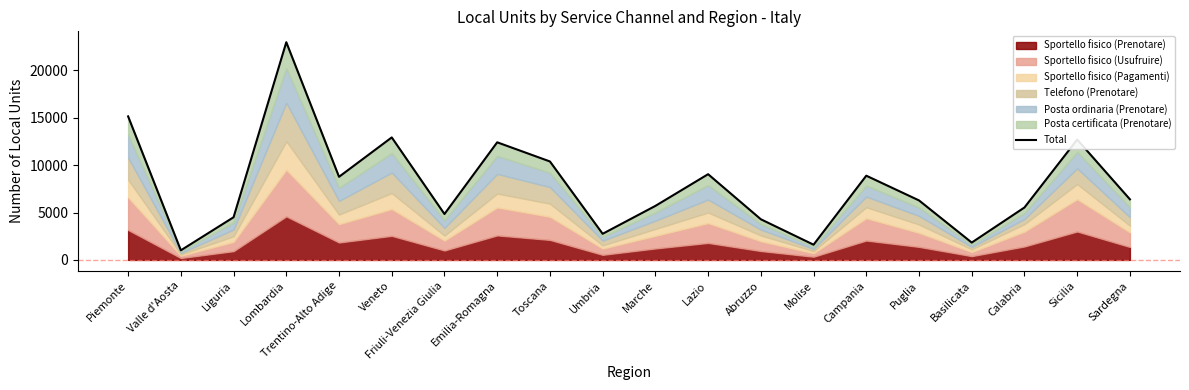

What is the change in value from Veneto to Sardegna?

-6525